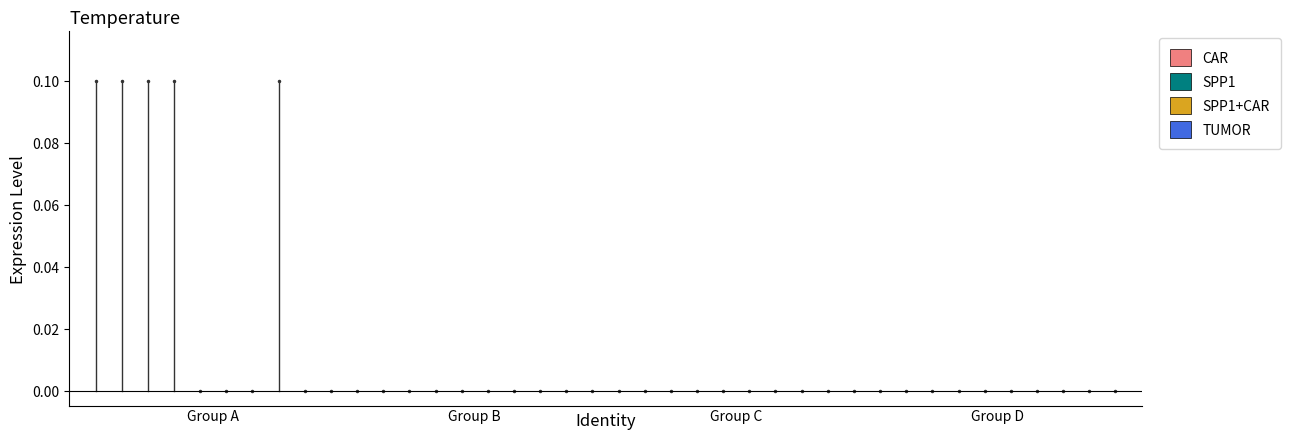

Is it true that the value at 1 is 0.1?

False